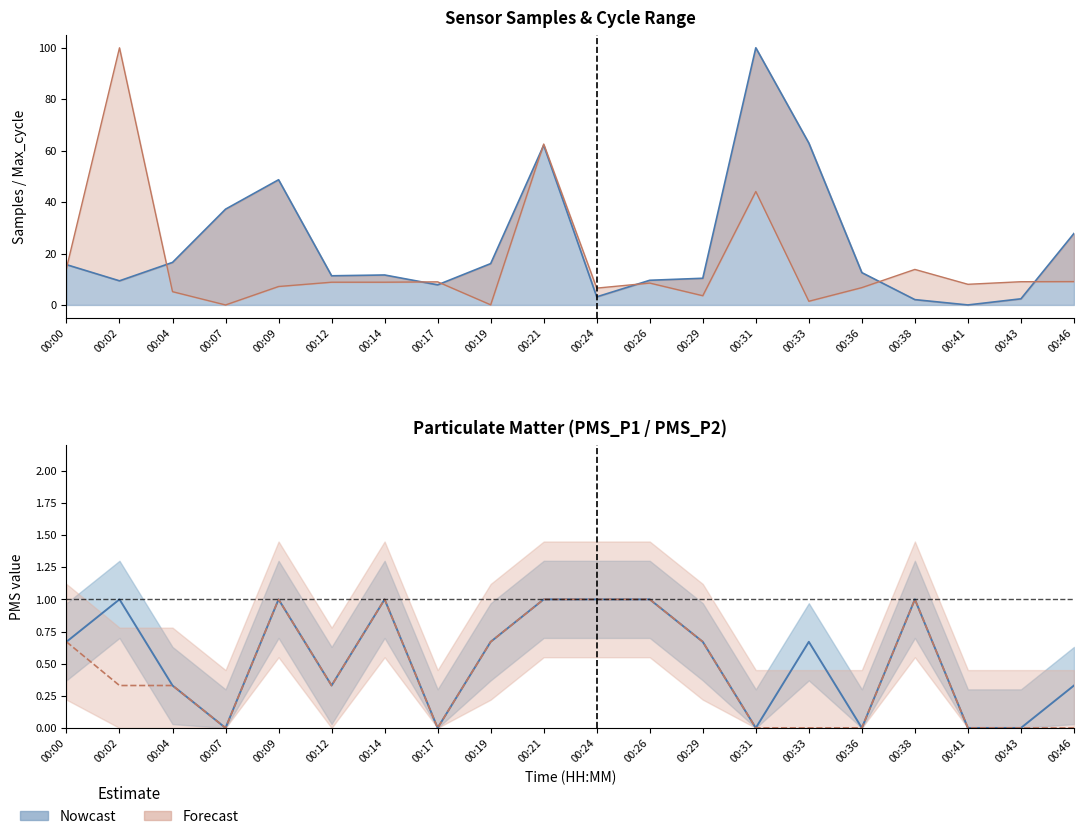

Where is Samples nearest to the value 50?

00:09